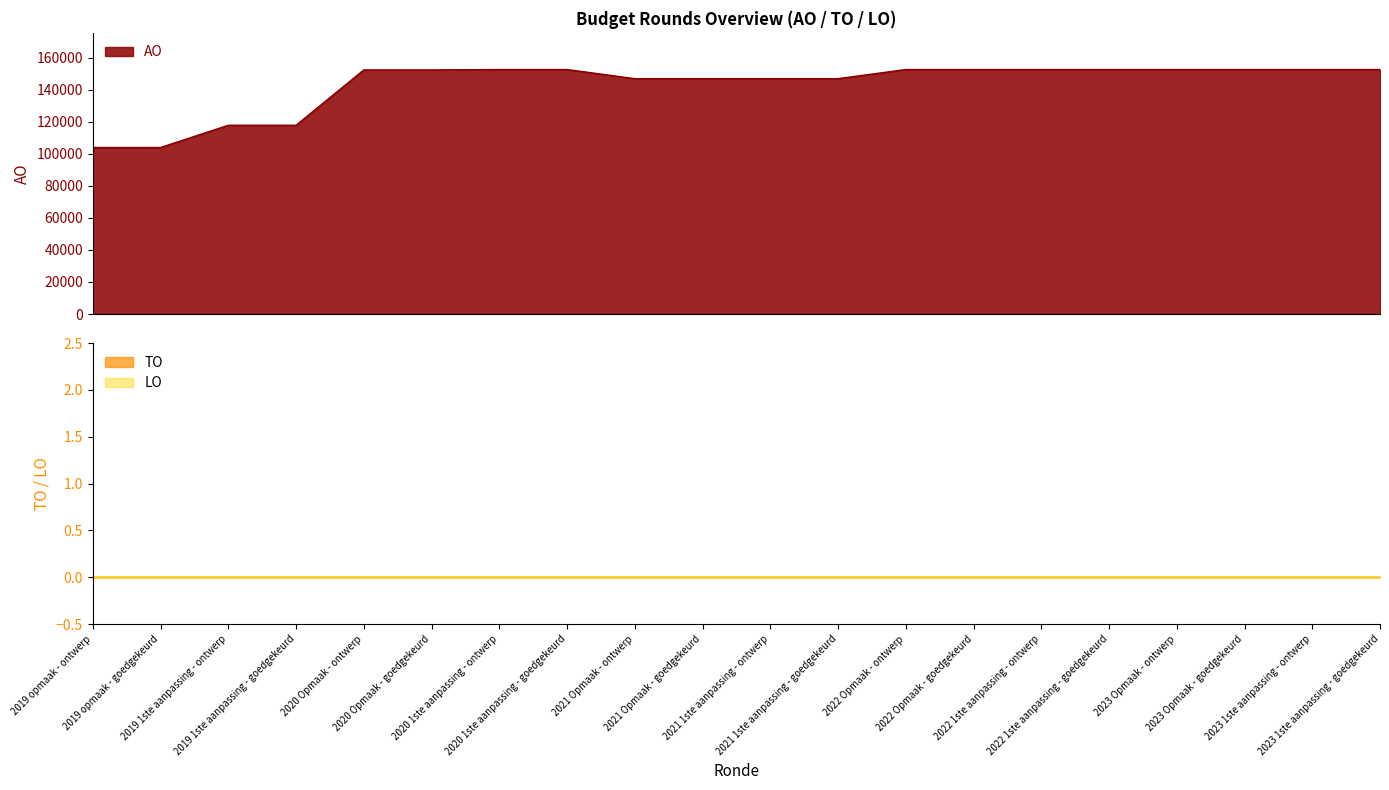

How many lines are shown in the chart?

3